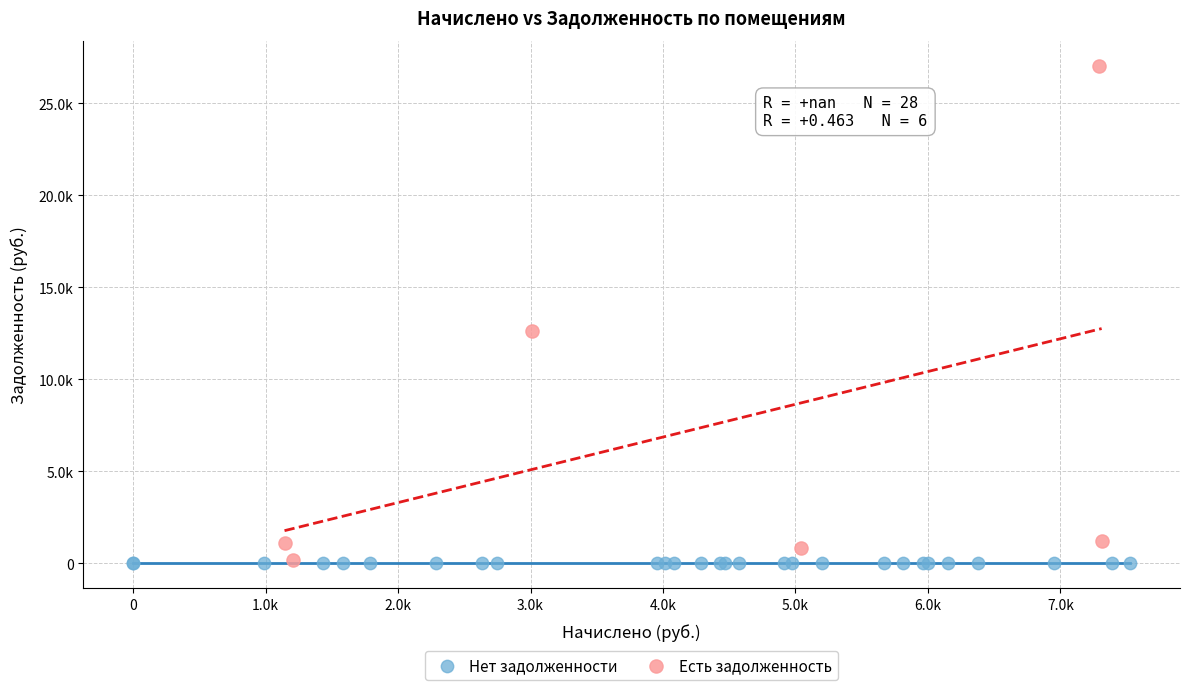

What are all the series names shown in the legend?

Нет задолженности, Есть задолженность